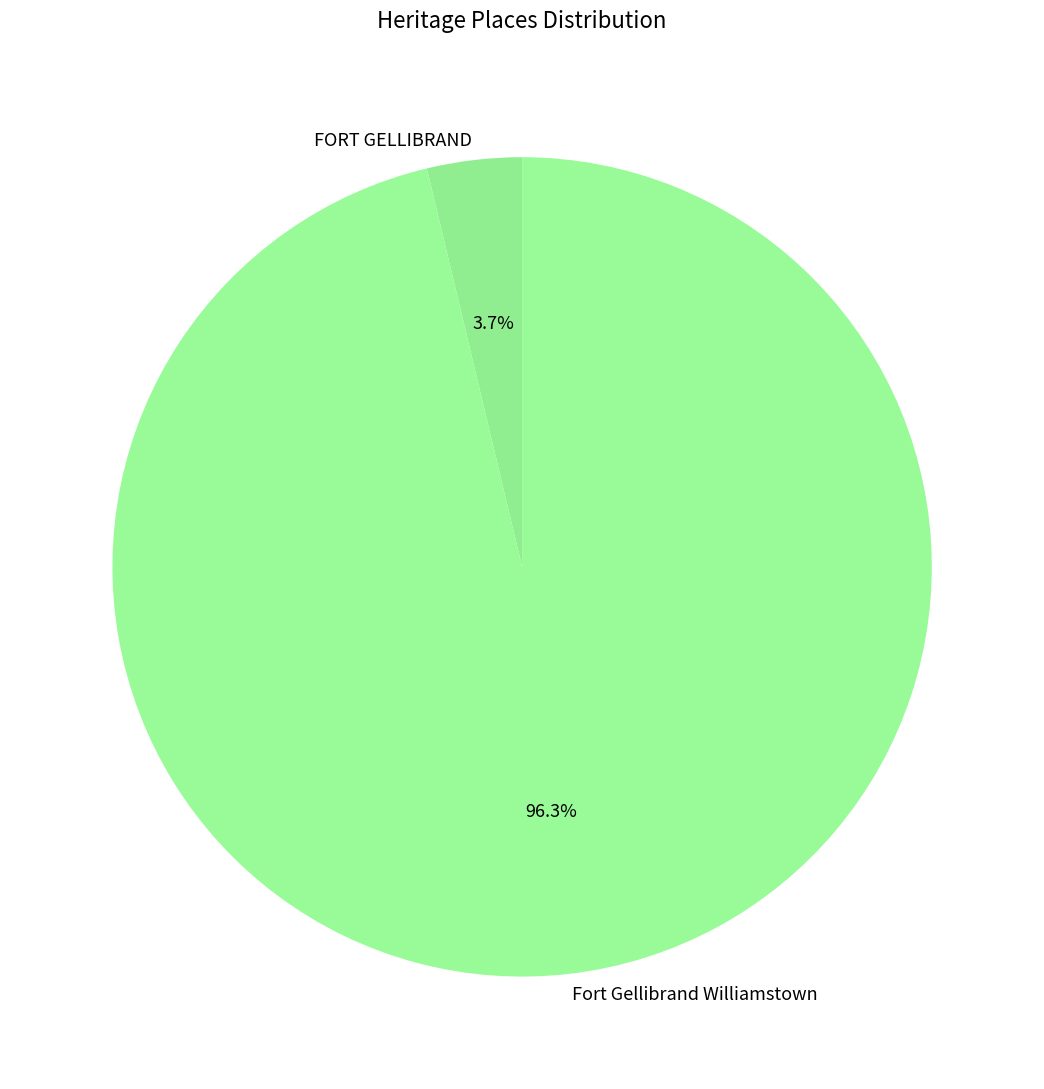

The FORT GELLIBRAND slice represents 11% of the pie. True or false?

False